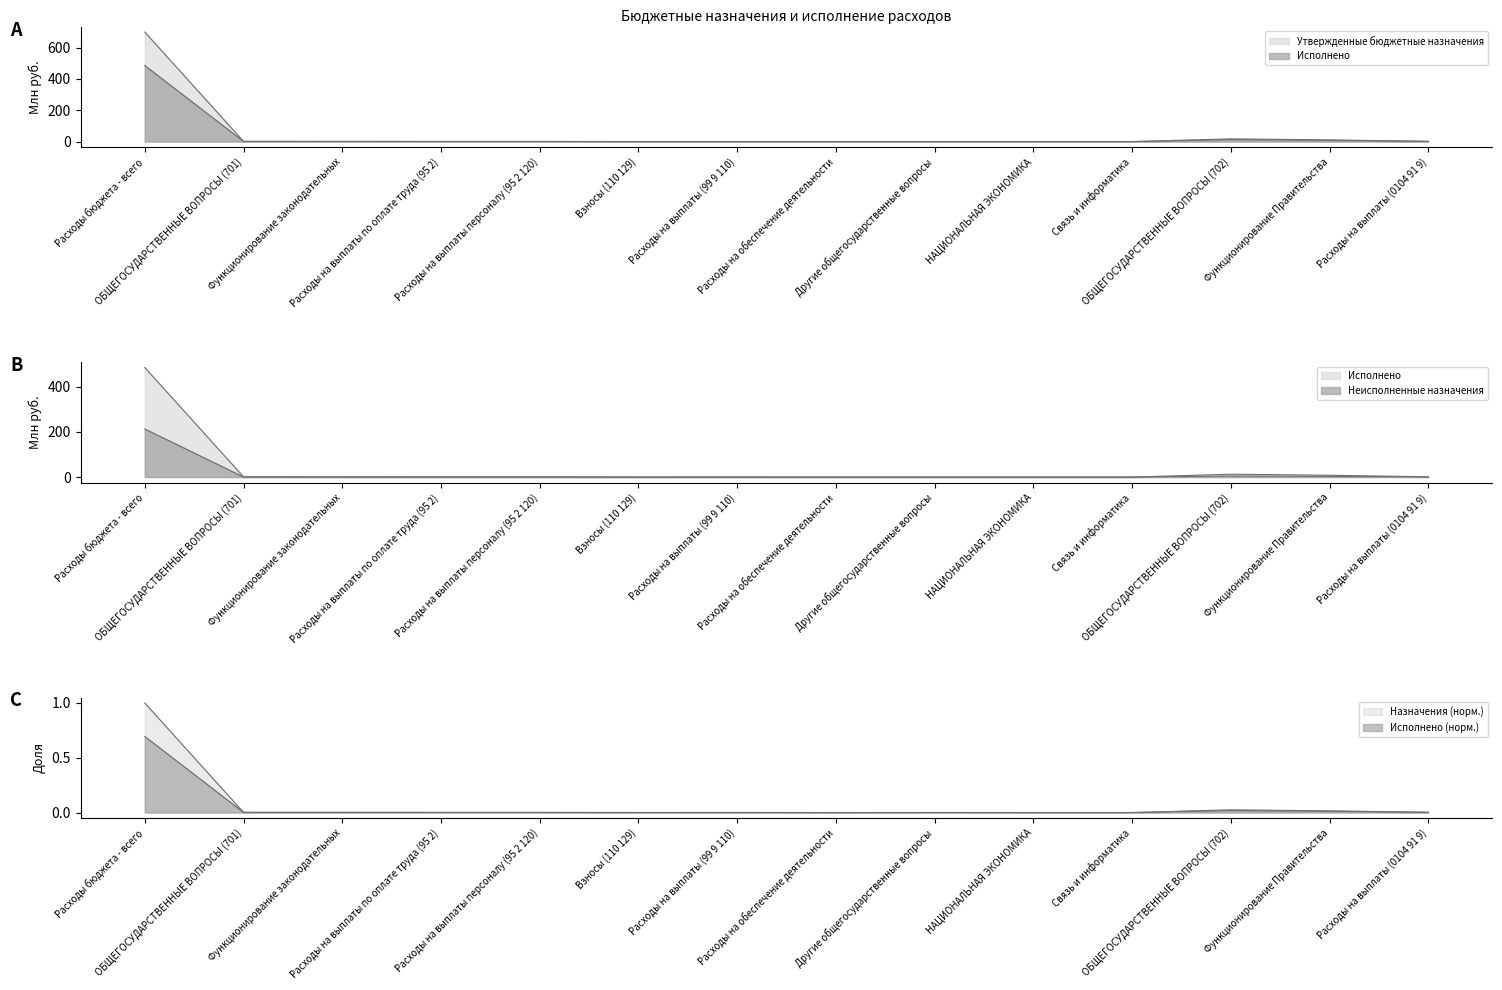

What is the label of the 9th point from the left?

Другие общегосударственные вопросы